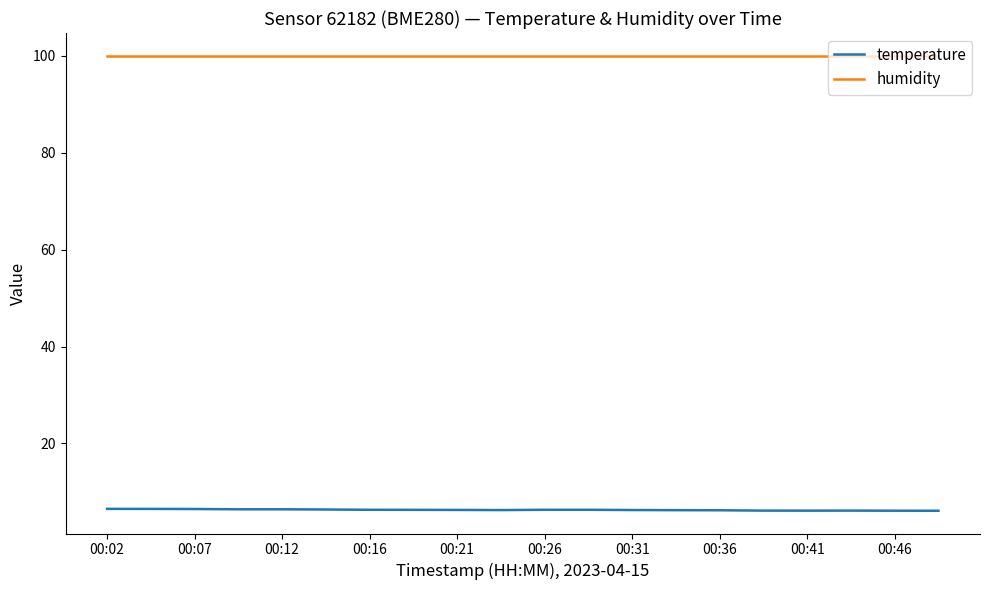

True or false: humidity and temperature intersect in this chart.

False